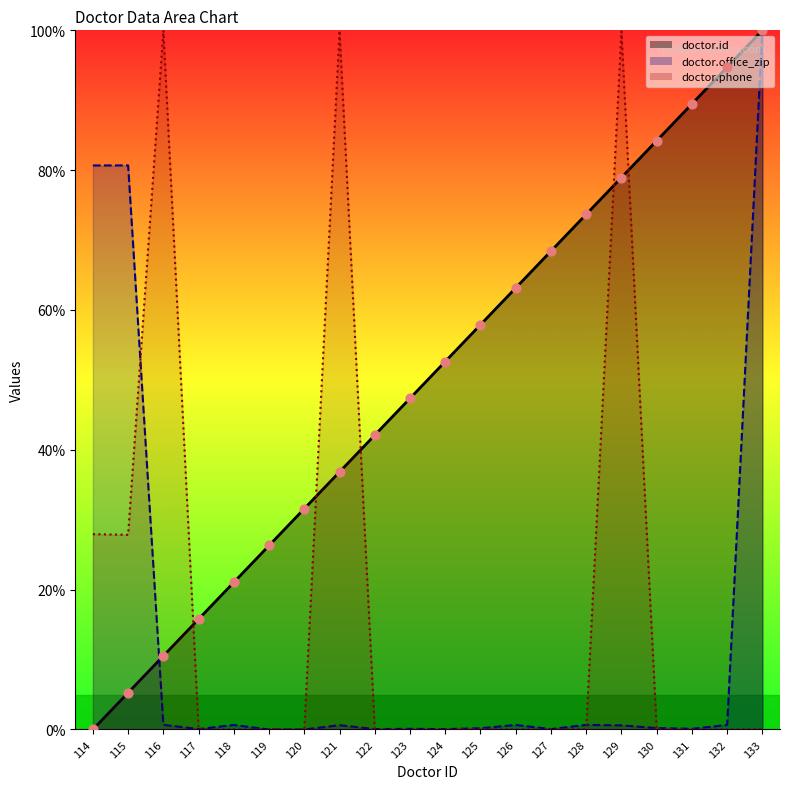

At how many categories does at least one series exceed 6?

20